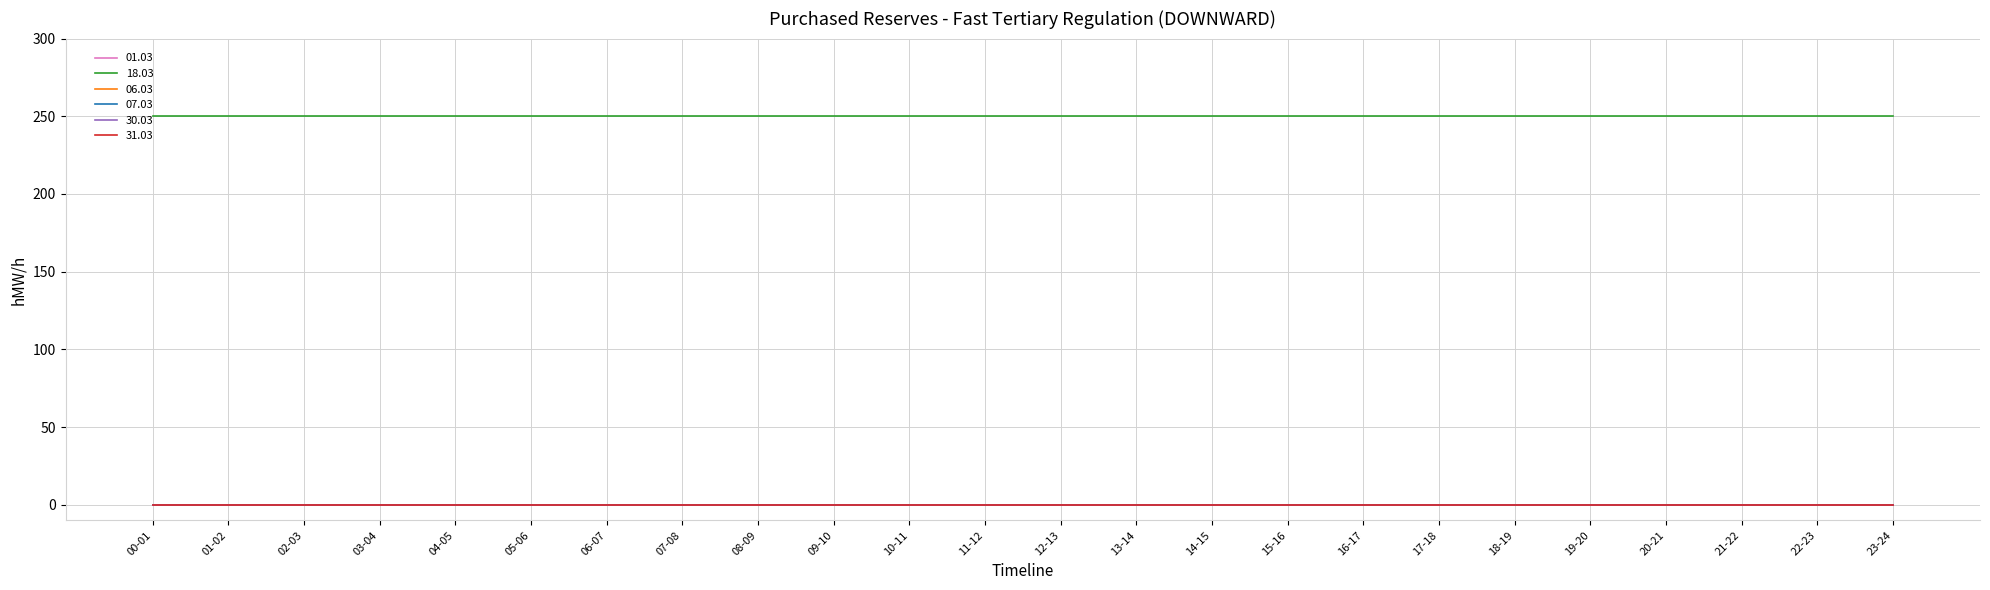

What is the greatest value displayed?

250